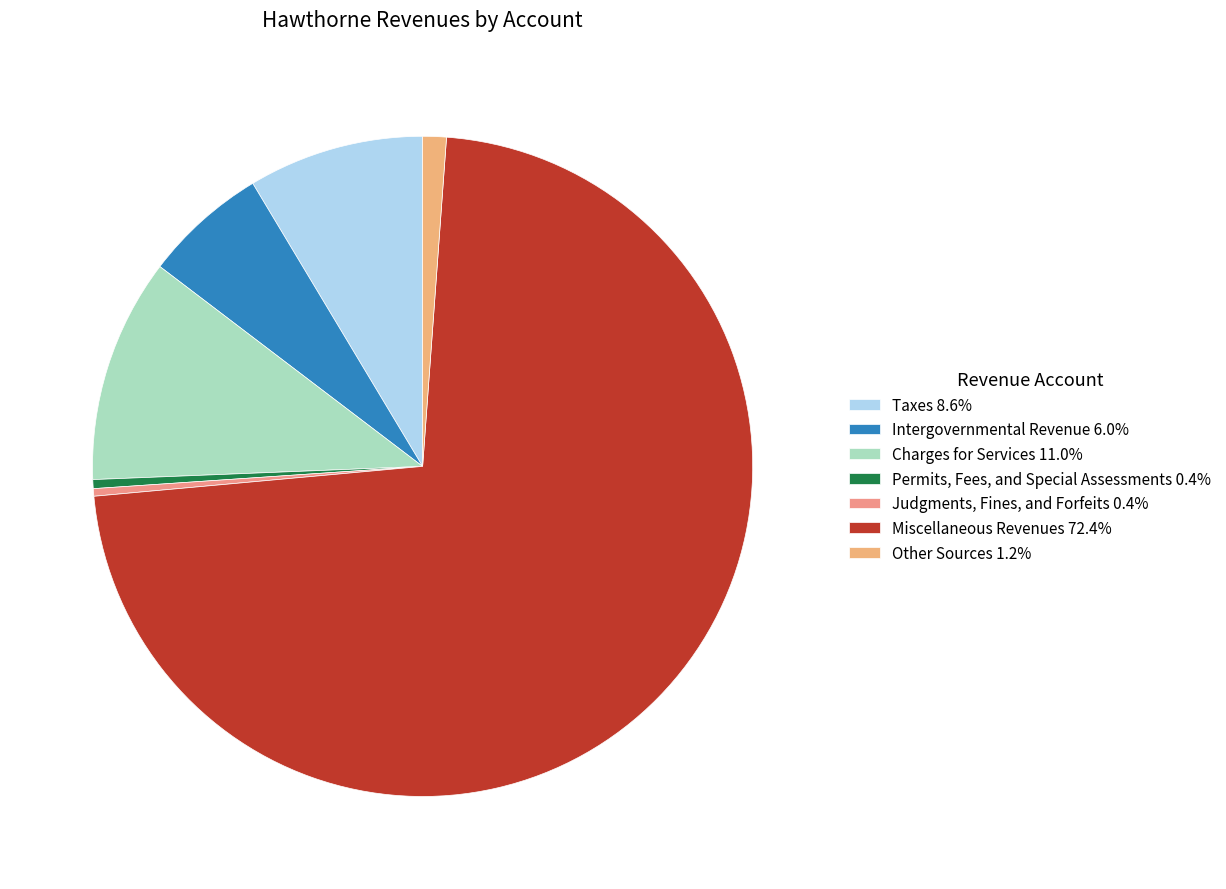

How many slices are in this pie chart?

7